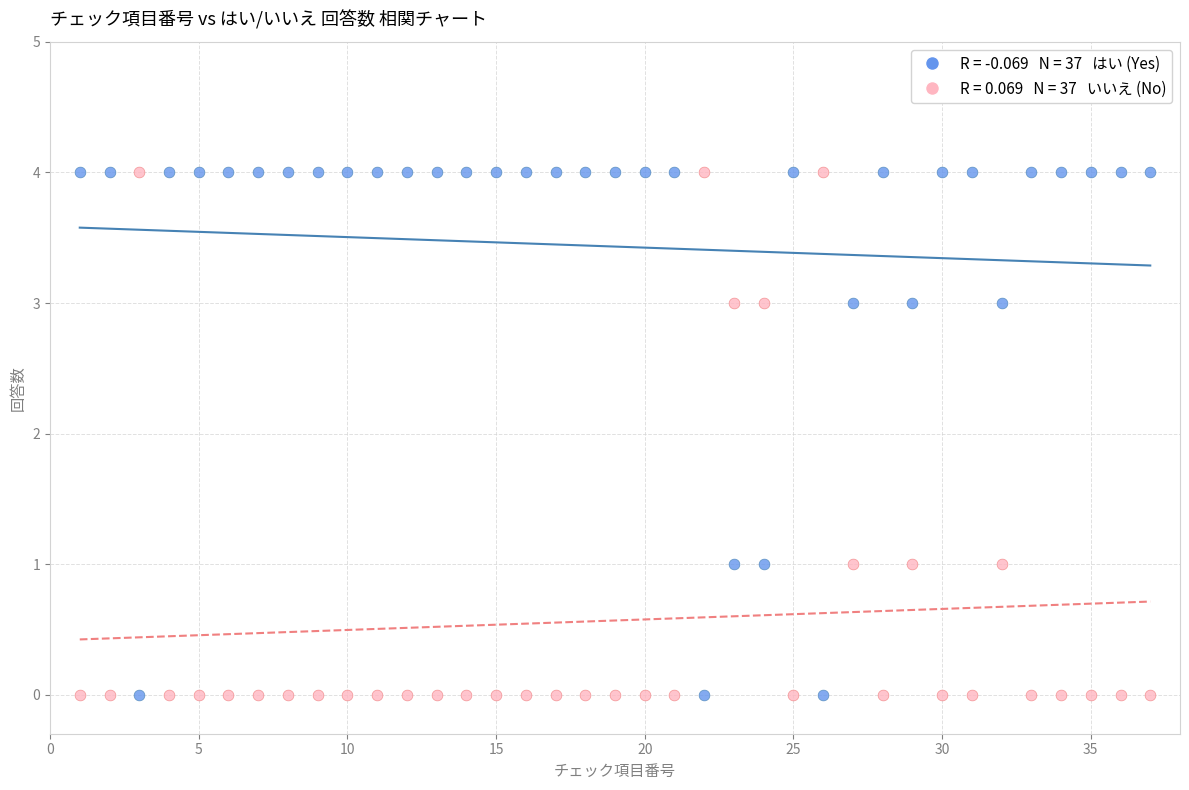

Across all data points, what is the range of X values (max minus min)?

36